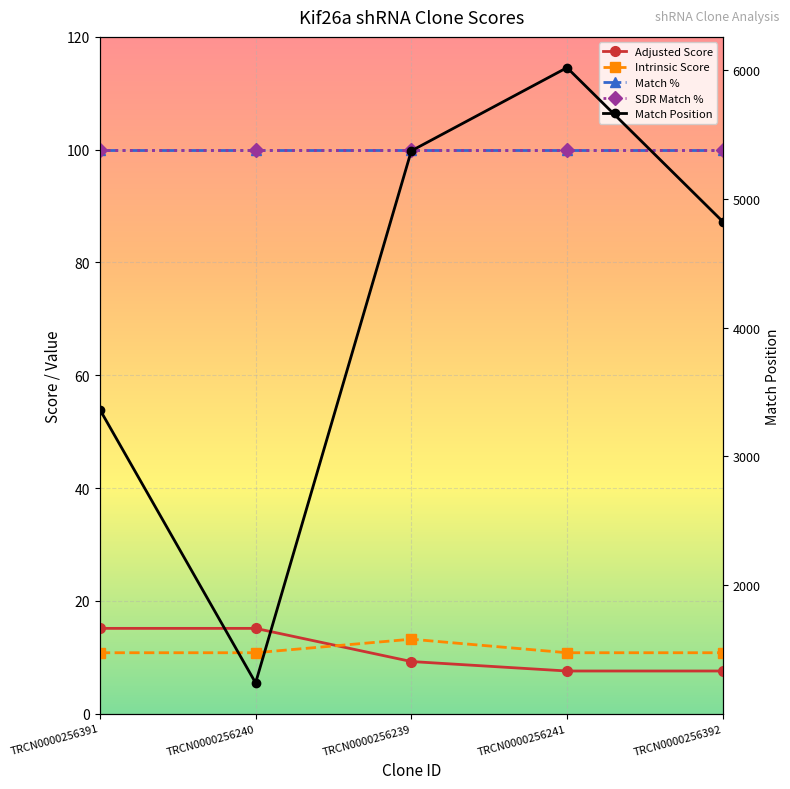

Between which two adjacent categories do Intrinsic Score and Adjusted Score first intersect?

TRCN0000256240 and TRCN0000256239